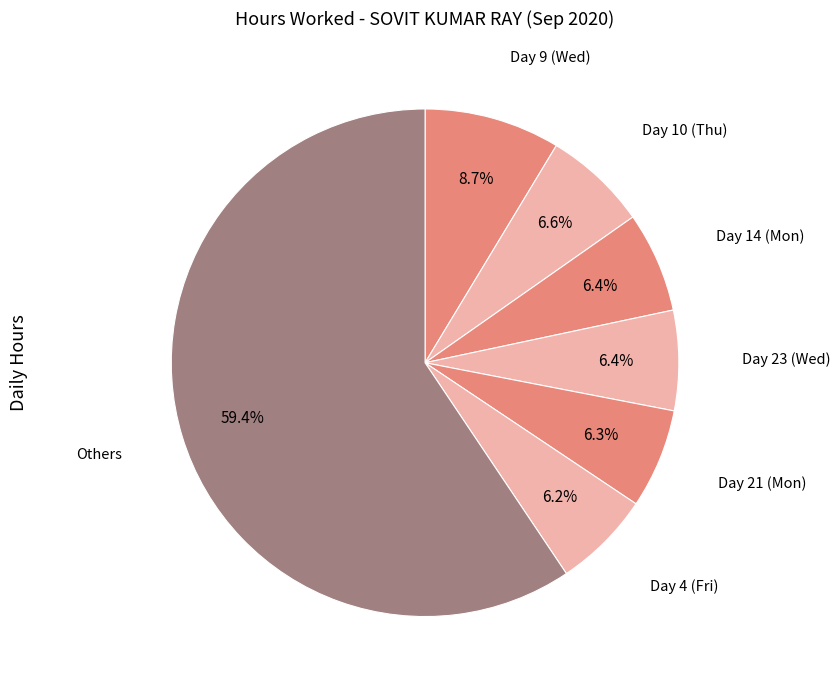

How many slices are in this pie chart?

7